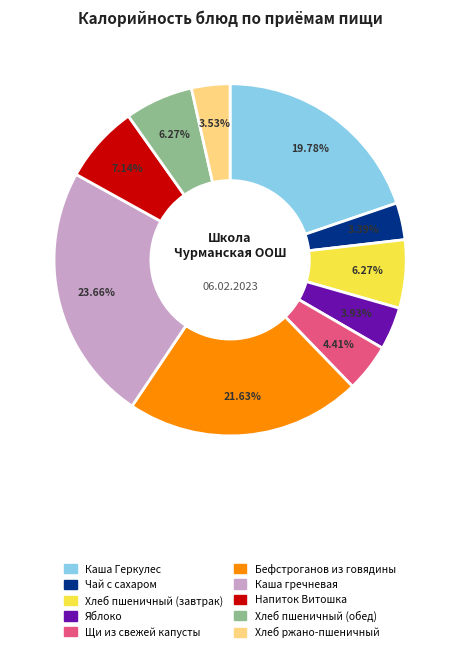

To the nearest percent, what percentage of the pie is Хлеб пшеничный (обед)?

6%